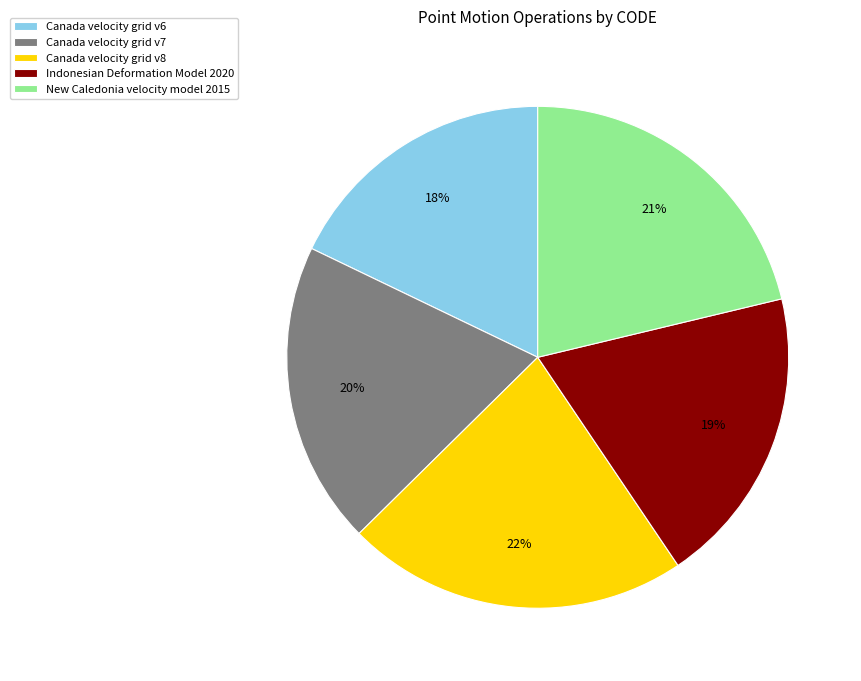

What percentage is the New Caledonia velocity model 2015 slice, to the nearest percent?

21%